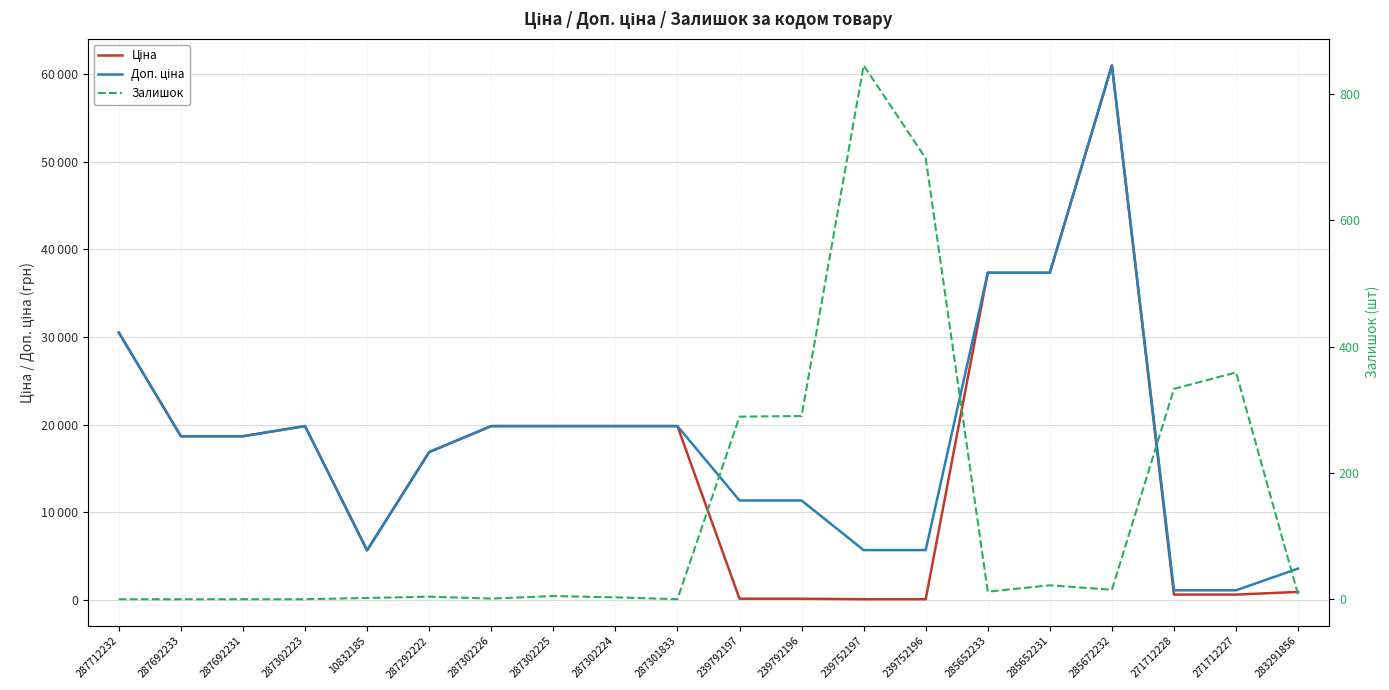

What is the difference between the second highest and second lowest values in the Доп. ціна series?

36268.5